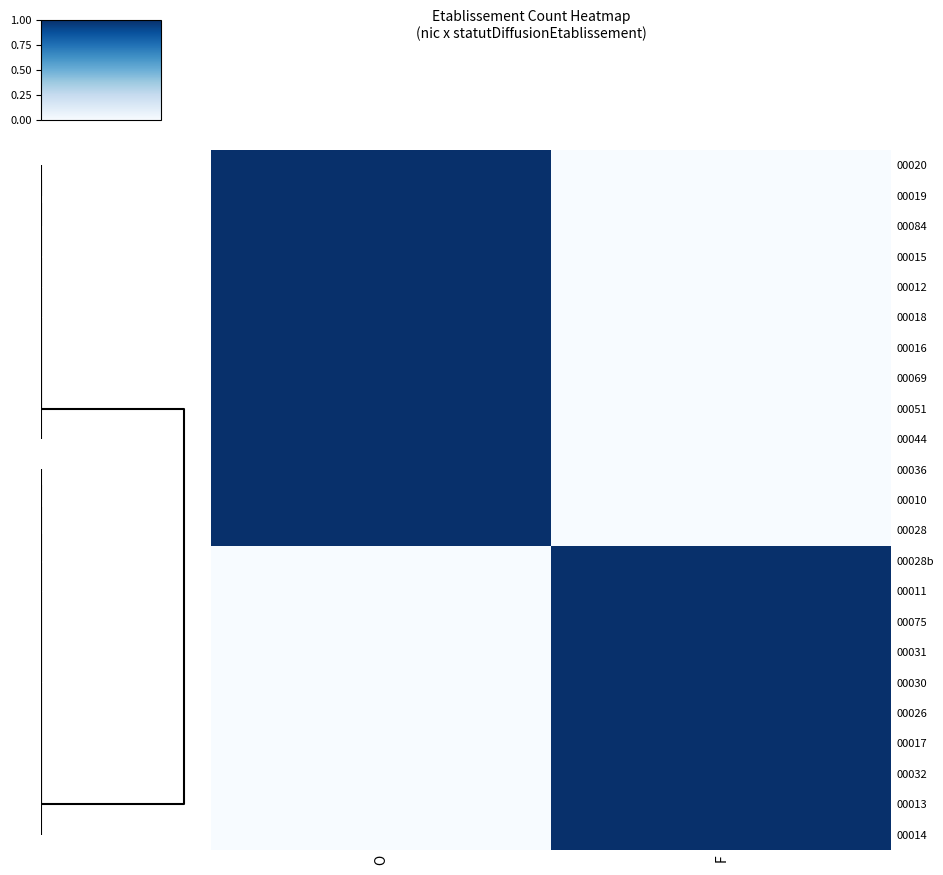

Reading right to left, transcribe all the data shown in this chart.

00020: F=0	O=1
00019: F=0	O=1
00084: F=0	O=1
00015: F=0	O=1
00012: F=0	O=1
00018: F=0	O=1
00016: F=0	O=1
00069: F=0	O=1
00051: F=0	O=1
00044: F=0	O=1
00036: F=0	O=1
00010: F=0	O=1
00028: F=0	O=1
00028b: F=1	O=0
00011: F=1	O=0
00075: F=1	O=0
00031: F=1	O=0
00030: F=1	O=0
00026: F=1	O=0
00017: F=1	O=0
00032: F=1	O=0
00013: F=1	O=0
00014: F=1	O=0